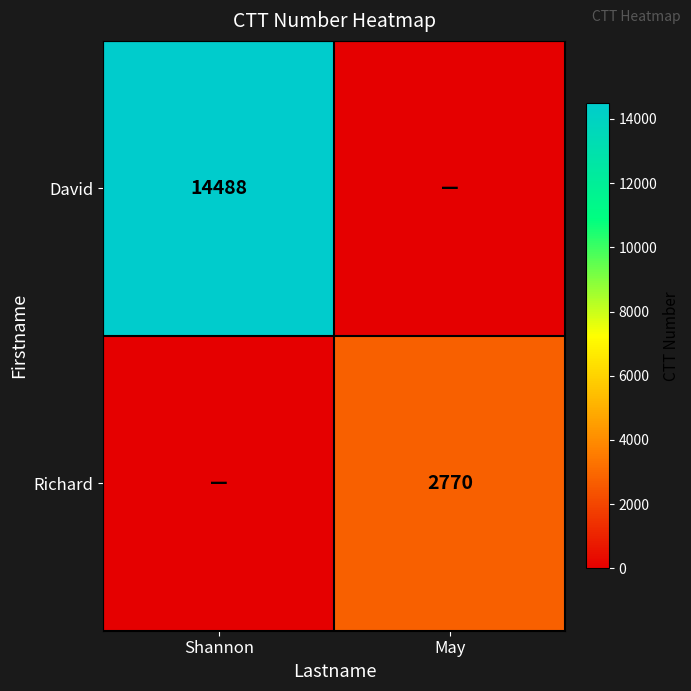

Is the value of Richard at May greater than the value of David at Shannon?

No